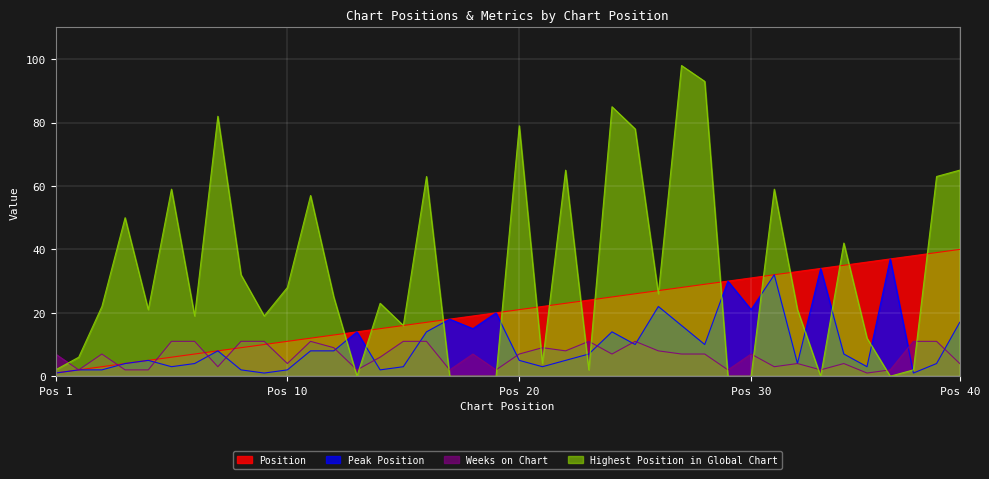

What are all the series names shown in the legend?

Position, Peak Position, Weeks on Chart, Highest Position in Global Chart